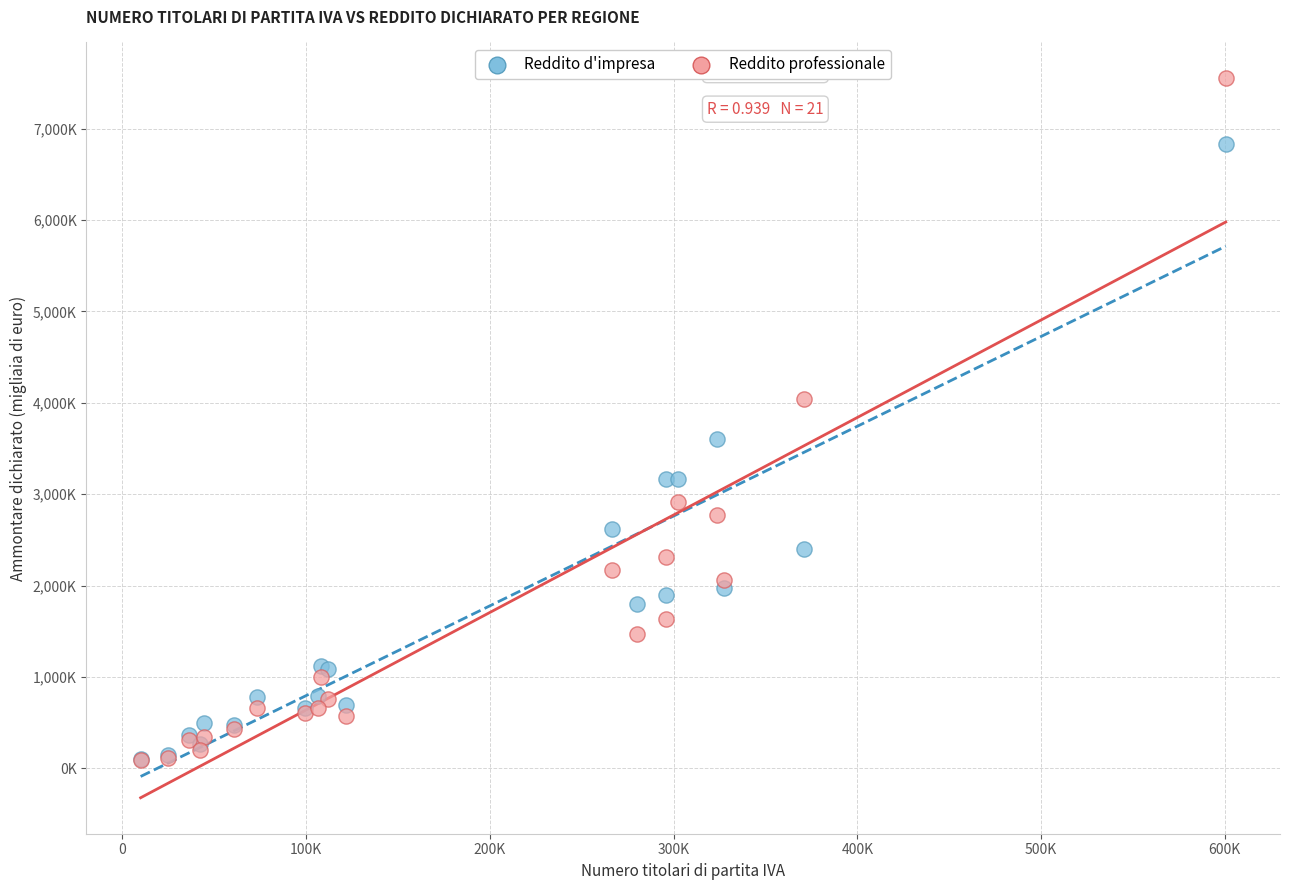

Which series has the largest Y range (max minus min)?

Reddito professionale